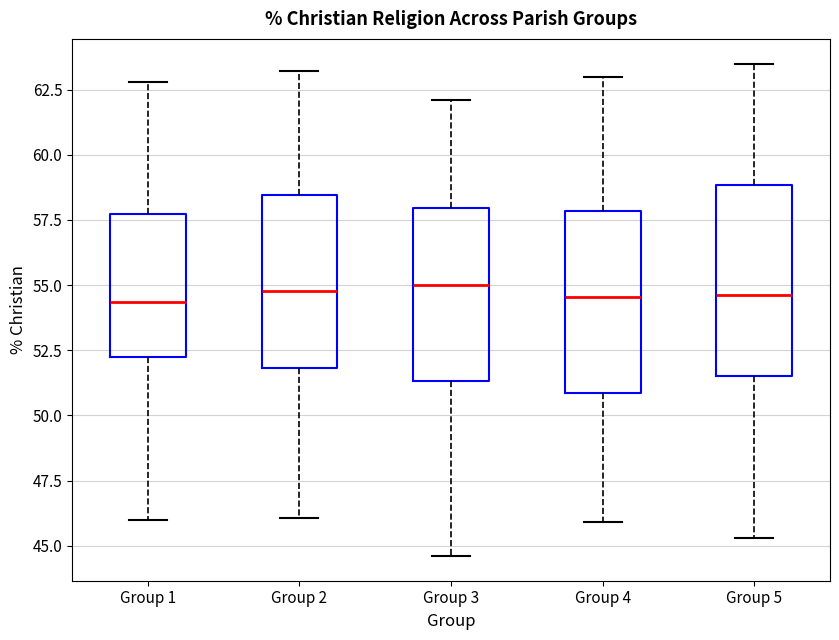

Reading left to right, transcribe this box plot: for each box, give where its median line is, the range the box spans, and where its two whiskers end, as read against the y-axis. The values are not printed on the chart, so give them approximately, as read against the axis.

Group 1: median 54.5, box 52.0 to 57.5, whiskers 46.0 to 63.0
Group 2: median 55.0, box 52.0 to 58.5, whiskers 46.0 to 63.0
Group 3: median 55.0, box 51.5 to 58.0, whiskers 44.5 to 62.0
Group 4: median 54.5, box 51.0 to 58.0, whiskers 46.0 to 63.0
Group 5: median 54.5, box 51.5 to 59.0, whiskers 45.5 to 63.5